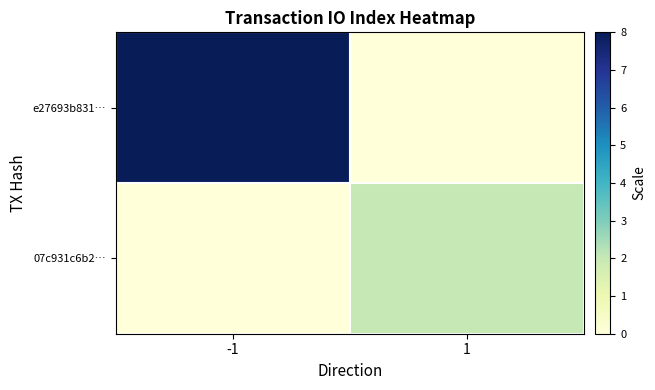

What is the total value across all series at 1?

2